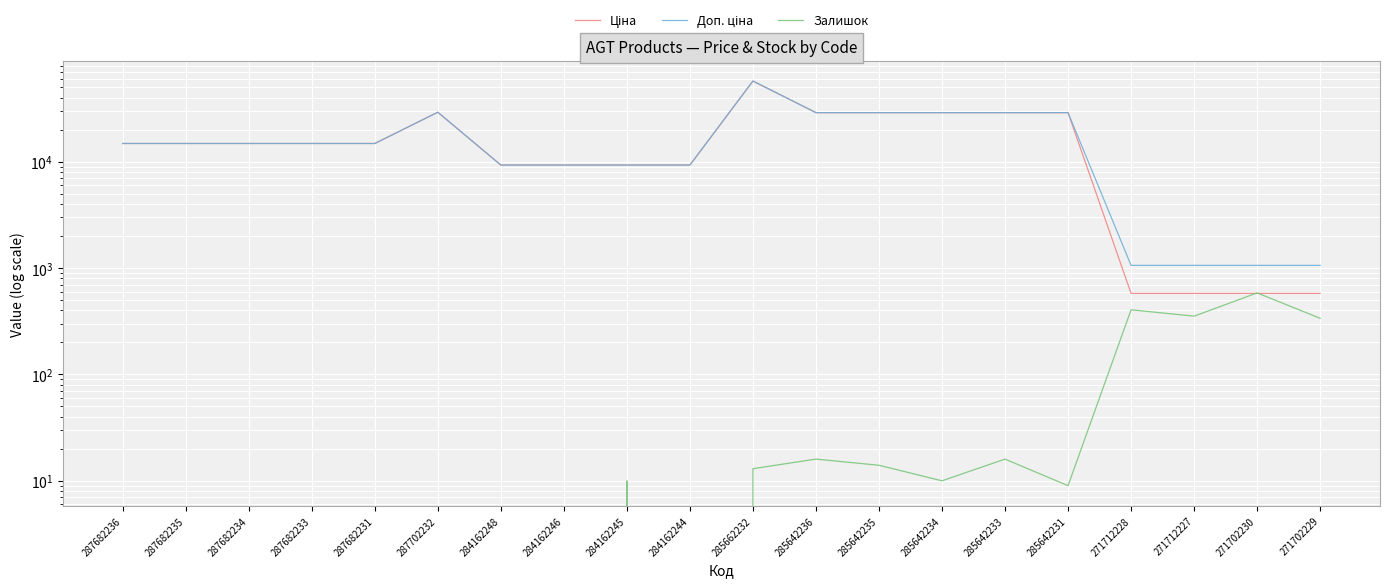

What is the difference between the highest and lowest values at 271702229?

723.0